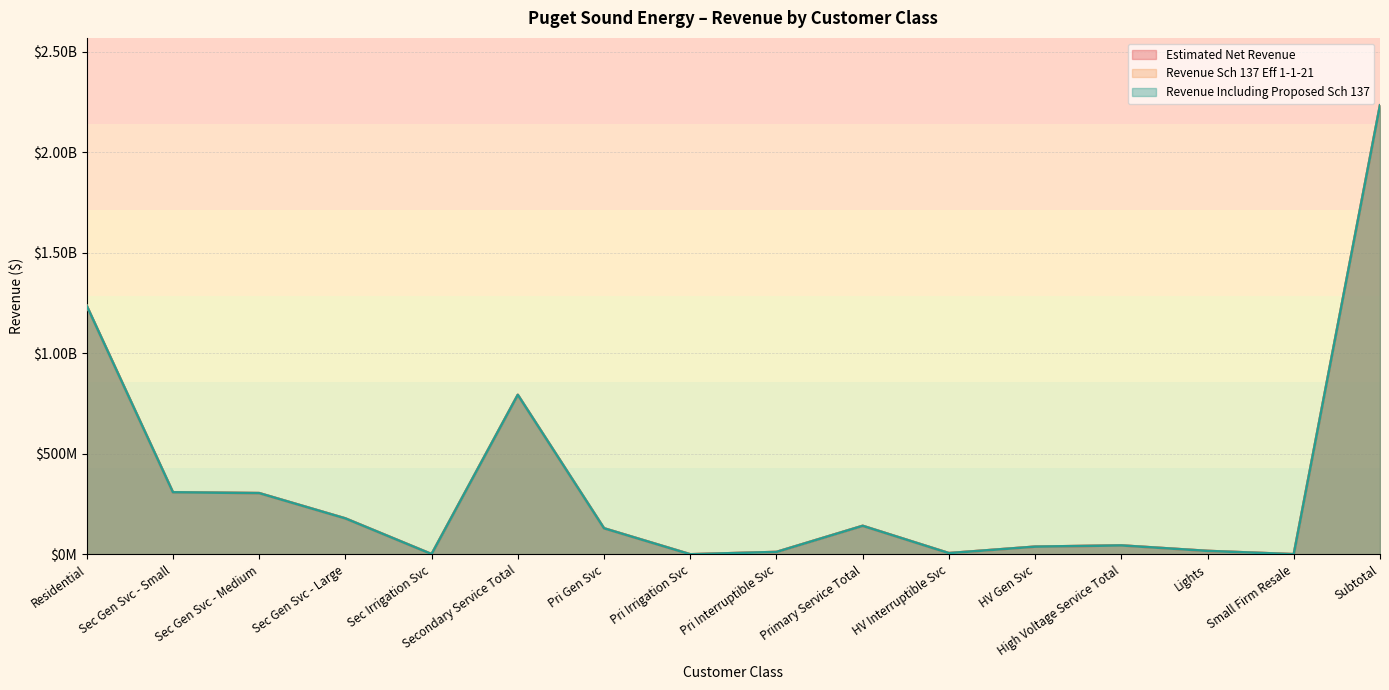

Reading right to left, extract all data points from this chart.

Estimated Net Revenue: 2234704000.0	720000.0	17092000.0	44379000.0	38278000.0	6101000.0	141922000.0	11952000.0	313000.0	129657000.0	793704000.0	1263000.0	178791000.0	304753000.0	308897000.0	1236887000.0
Revenue Sch 137 Eff 1-1-21: 2233822282.4	719691.7	17089223.9	44355912.0	38257833.5	6098078.6	141861261.3	11948094.0	312853.9	129600313.3	793376059.6	1262469.6	178706883.5	304625343.6	308781362.9	1236420133.8
Revenue Including Proposed Sch 137: 2234279579.2	719857.1	17090708.8	44367732.4	38267916.7	6099815.6	141893727.5	11950161.9	312931.5	129630634.1	793548557.8	1262742.0	178753416.0	304690590.2	308841809.6	1236658995.6